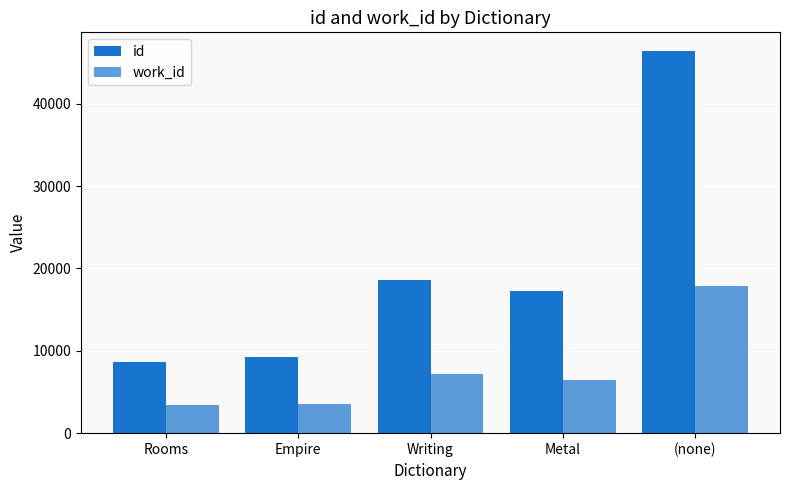

Reading left to right, list all the values displayed in this chart.

id: Rooms=8654	Empire=9265	Writing=18535	Metal=17254	(none)=46336
work_id: Rooms=3377	Empire=3580	Writing=7162	Metal=6487	(none)=17901